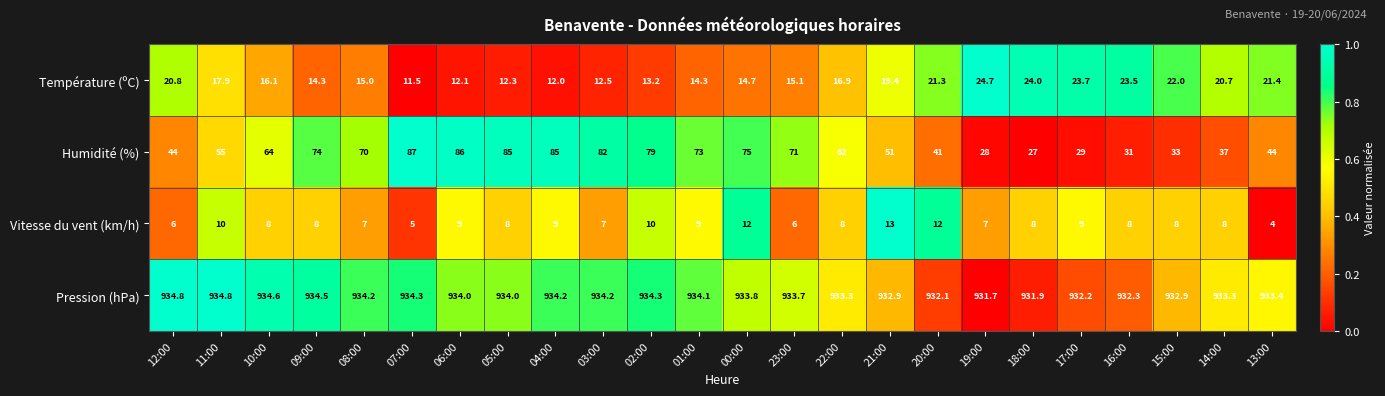

What is the smallest value displayed?

4.0